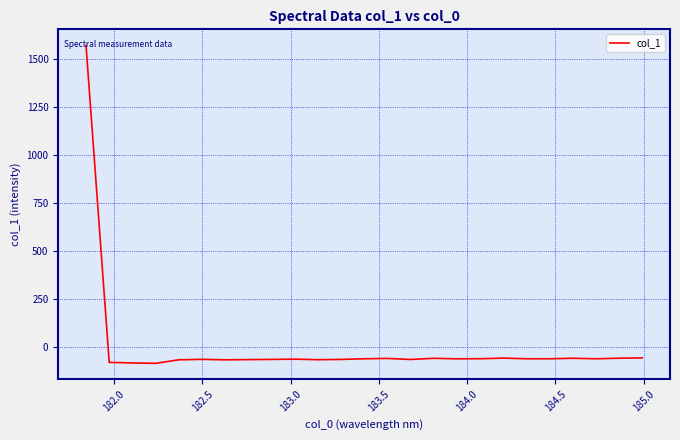

What is the greatest value displayed?

1569.5